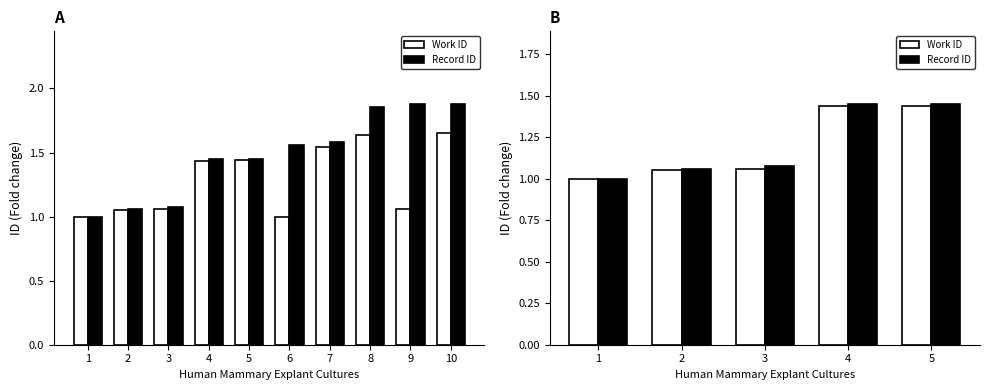

Which category has the highest value across all series?

5